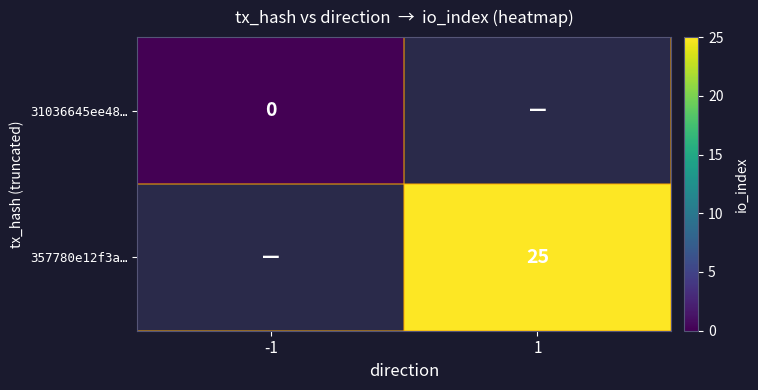

The 357780e12f3a… series shows 16 at 1. True or false?

False